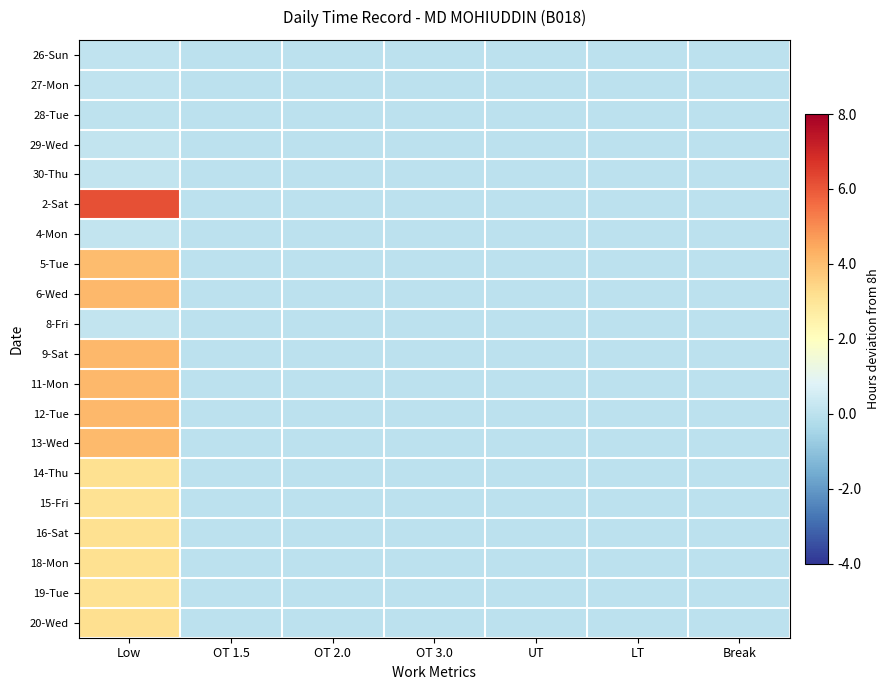

Rank the series at LT from highest to lowest value.

26-Sun, 27-Mon, 28-Tue, 29-Wed, 30-Thu, 2-Sat, 4-Mon, 5-Tue, 6-Wed, 8-Fri, 9-Sat, 11-Mon, 12-Tue, 13-Wed, 14-Thu, 15-Fri, 16-Sat, 18-Mon, 19-Tue, 20-Wed